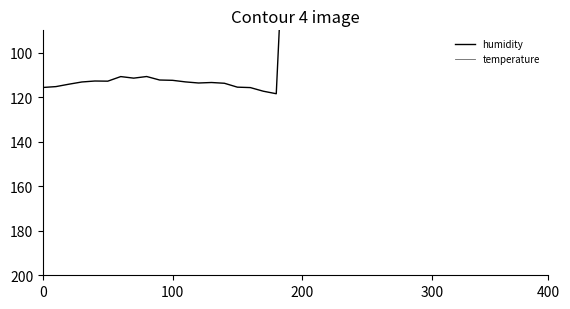

At how many categories does at least one series exceed 79?

19